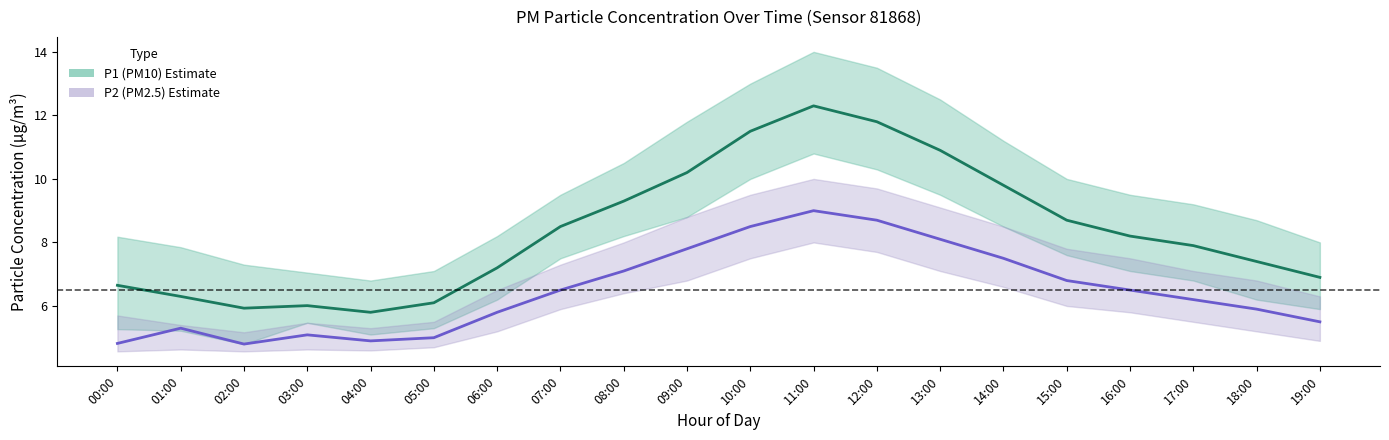

What is the sum of the P1 (PM10) values at 17:00 and 12:00?

19.7